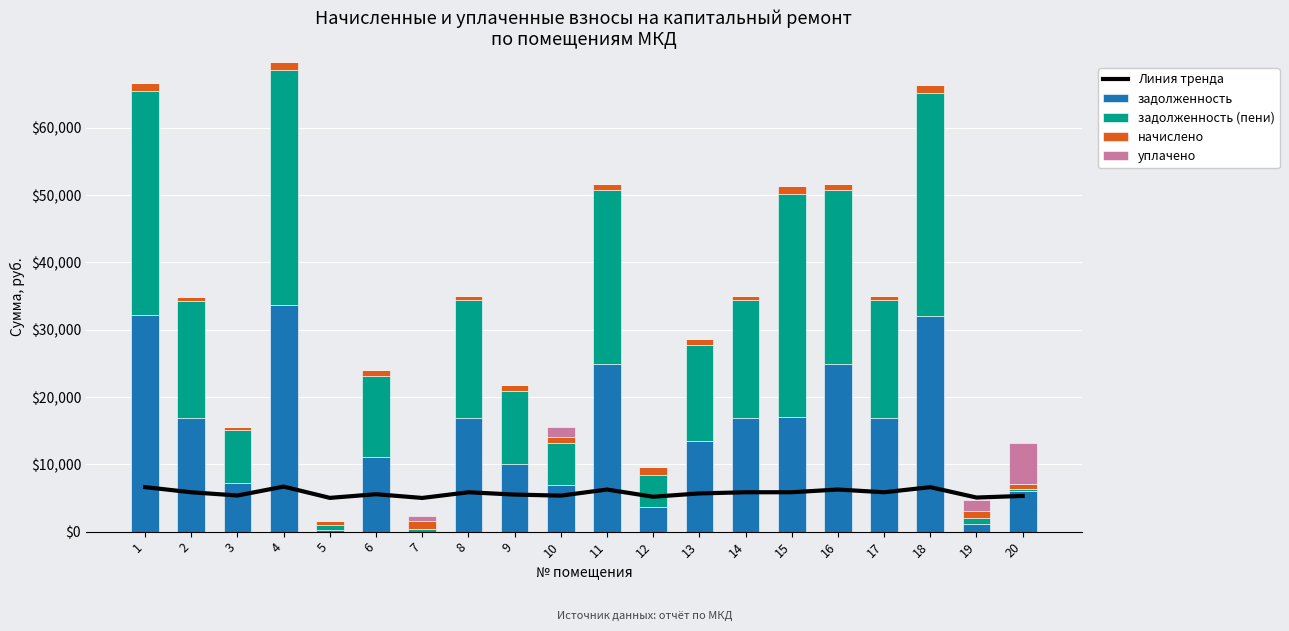

Which series changed the most between 3 and 12?

задолженность